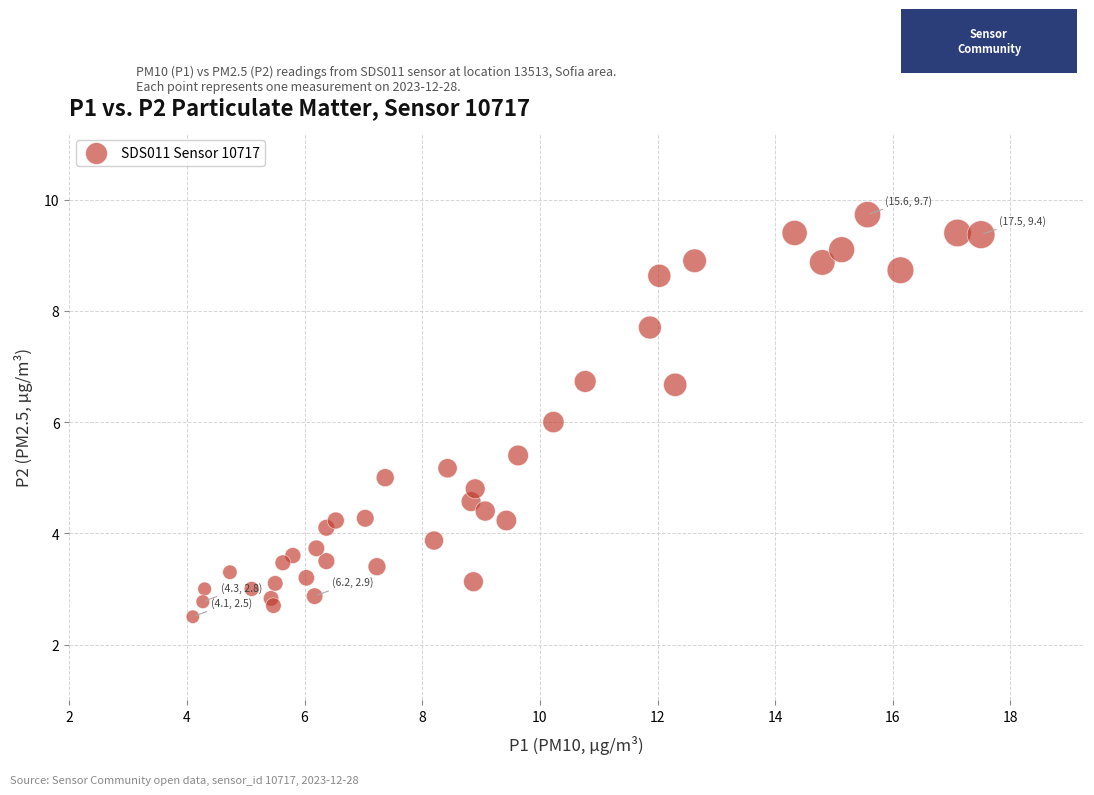

What is the range of X values (max minus min)?

13.4